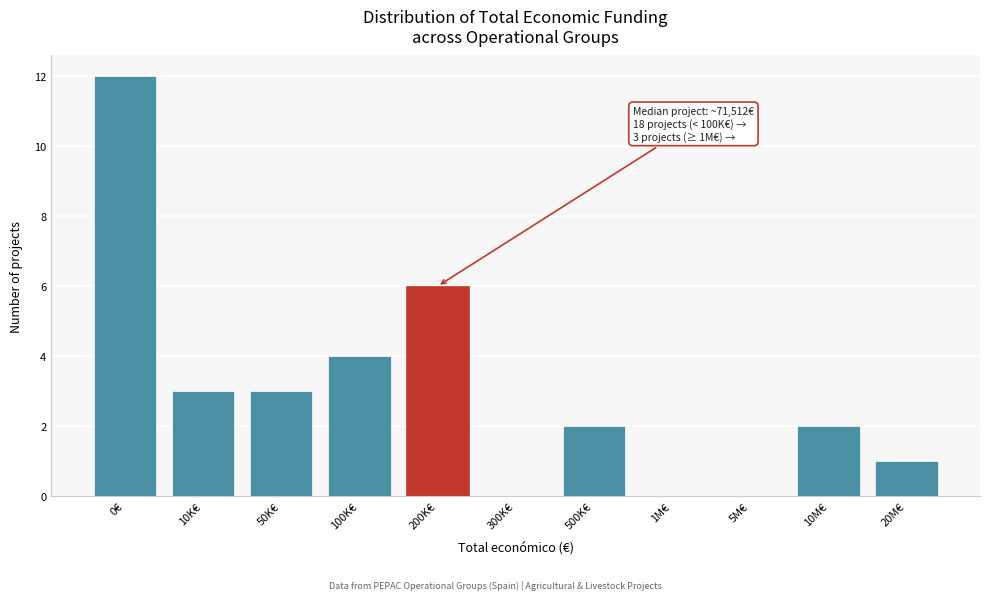

Reading right to left, transcribe all the data shown in this chart.

20M€=1	10M€=2	5M€=0	1M€=0	500K€=2	300K€=0	200K€=6	100K€=4	50K€=3	10K€=3	0€=12